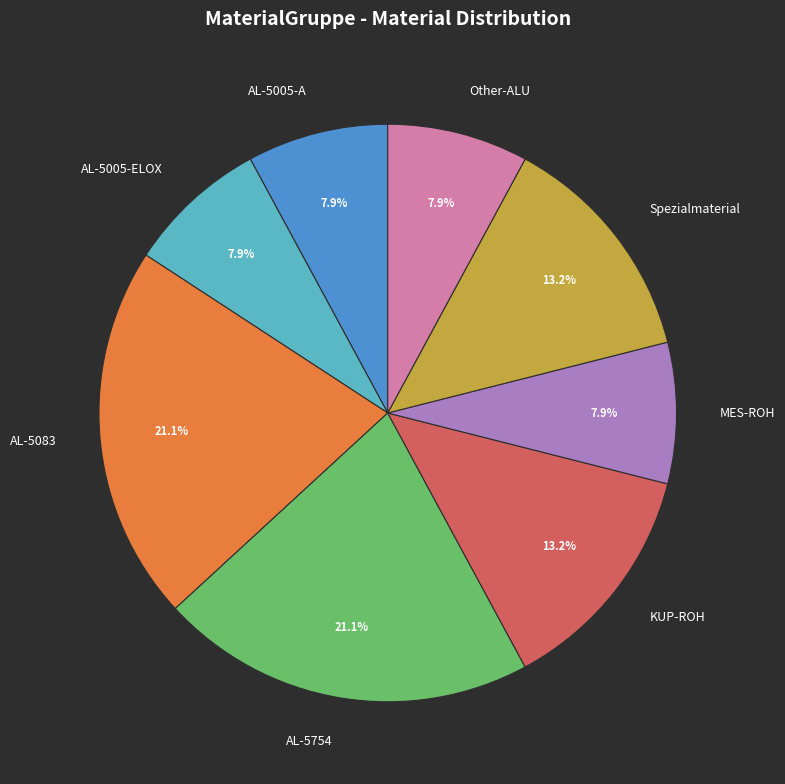

What is the ratio of the value at AL-5754 to the value at KUP-ROH?

1.6